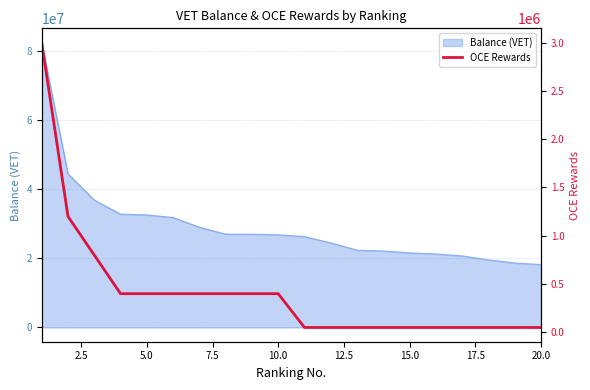

What is the highest value of the Balance (VET) series?

82371823.7